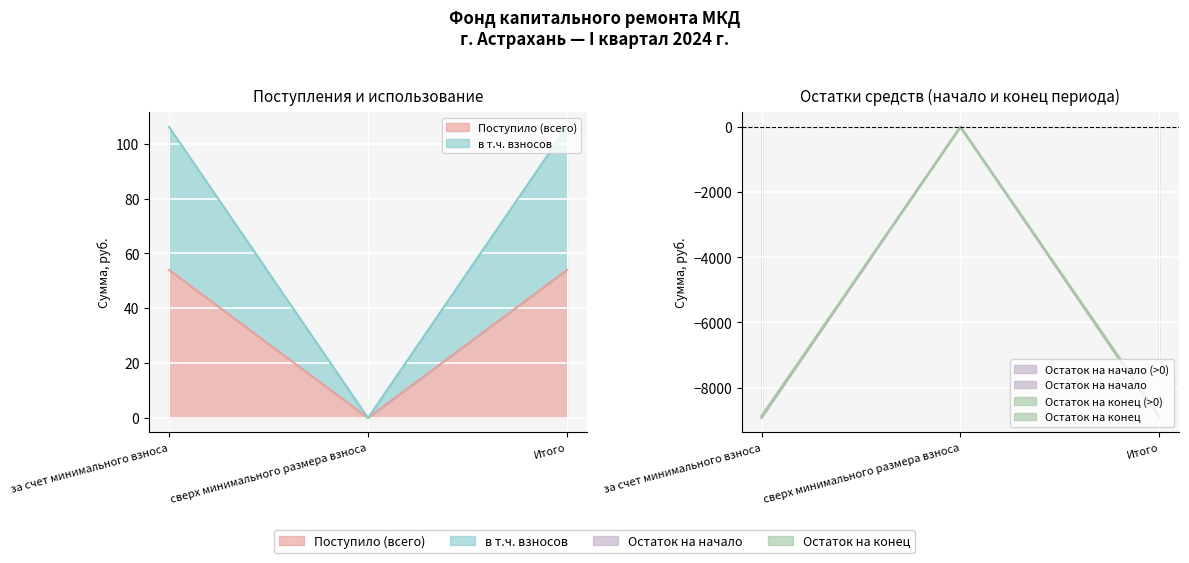

What is the sum of all Остаток на начало values?

107.9